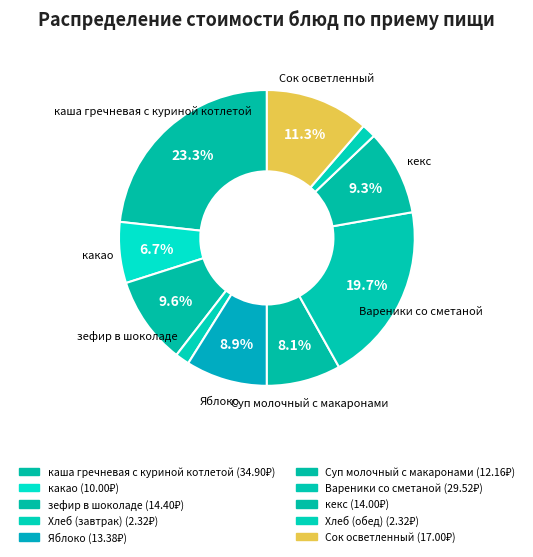

Is Хлеб (завтрак) the majority of the pie?

No